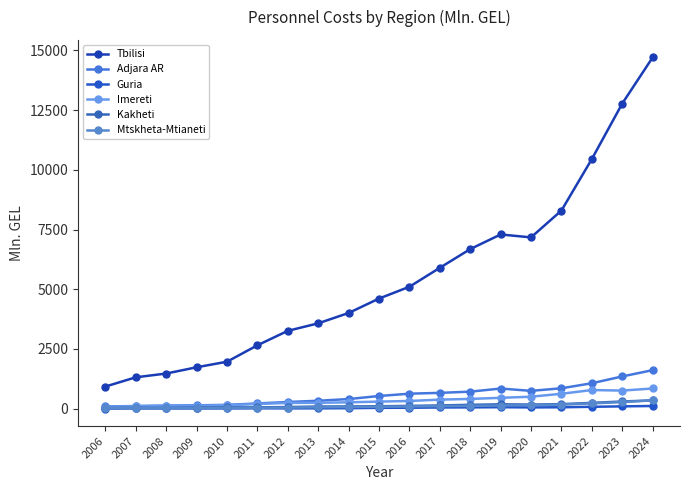

What is the maximum value shown in the chart?

14703.0